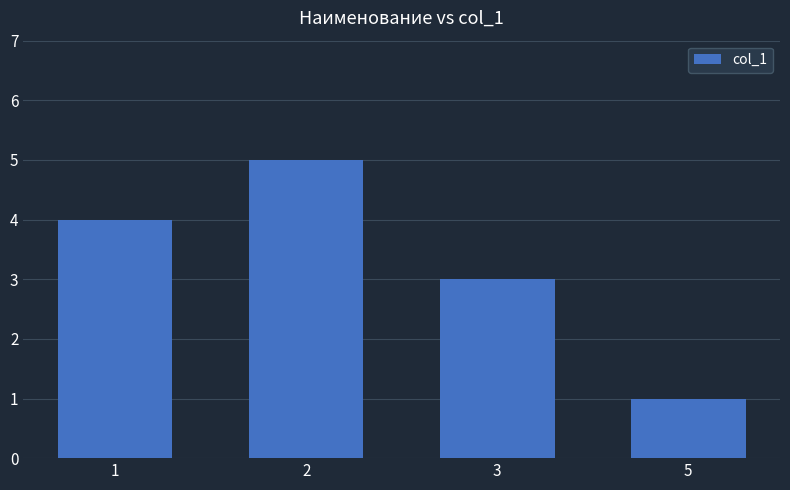

What is the value of the 3rd bar from the left?

3